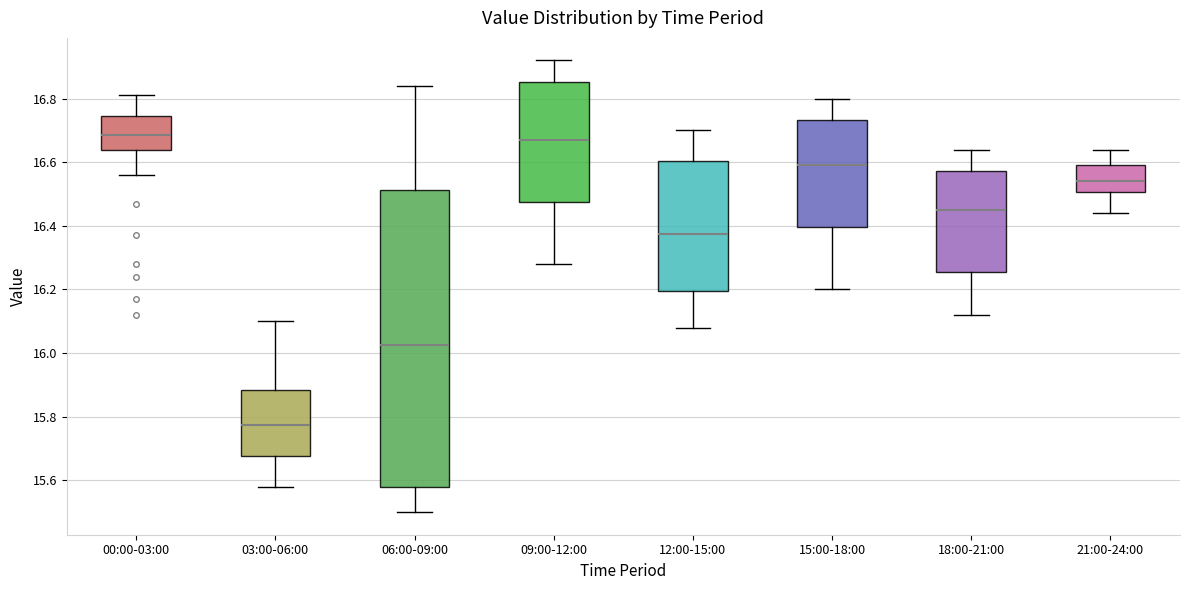

Reading left to right, read every box against the y-axis: the position of its median line, the range the box covers, and the ends of its whiskers. The values are not printed on the chart, so give them approximately, as read against the axis.

00:00-03:00: median 16.68, box 16.64 to 16.74, whiskers 16.56 to 16.82
03:00-06:00: median 15.78, box 15.68 to 15.88, whiskers 15.58 to 16.10
06:00-09:00: median 16.02, box 15.58 to 16.52, whiskers 15.50 to 16.84
09:00-12:00: median 16.68, box 16.48 to 16.86, whiskers 16.28 to 16.92
12:00-15:00: median 16.38, box 16.20 to 16.60, whiskers 16.08 to 16.70
15:00-18:00: median 16.60, box 16.40 to 16.74, whiskers 16.20 to 16.80
18:00-21:00: median 16.46, box 16.26 to 16.58, whiskers 16.12 to 16.64
21:00-24:00: median 16.54, box 16.50 to 16.60, whiskers 16.44 to 16.64